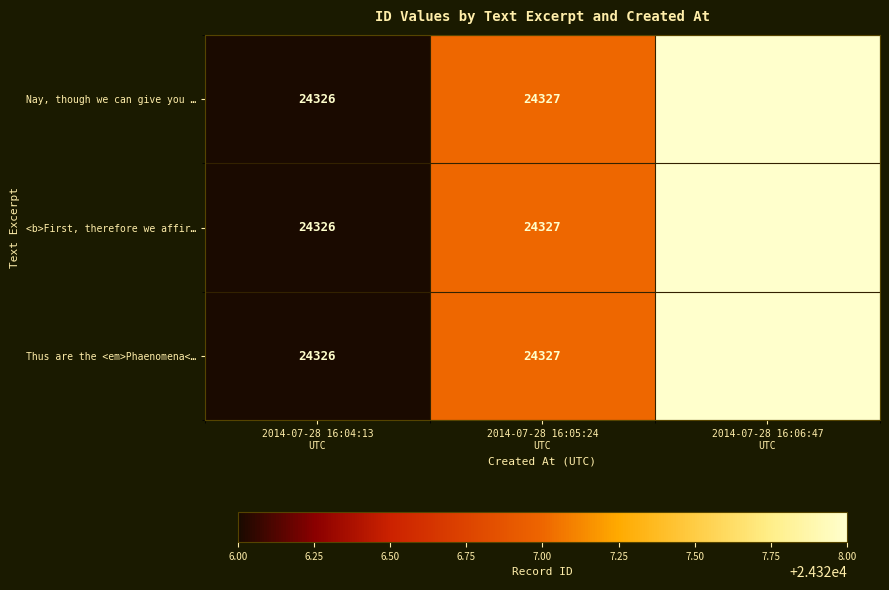

What is the greatest value displayed?

24328